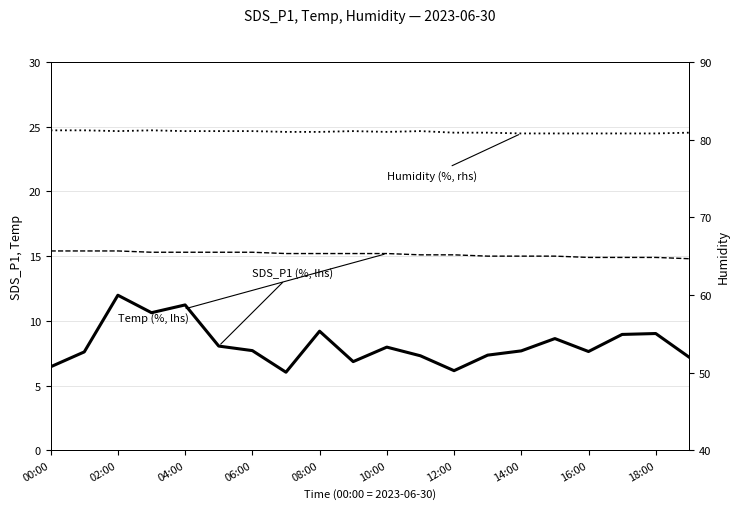

What is the difference between the maximum and minimum values in the SDS_P1 (%, lhs) series?

6.0